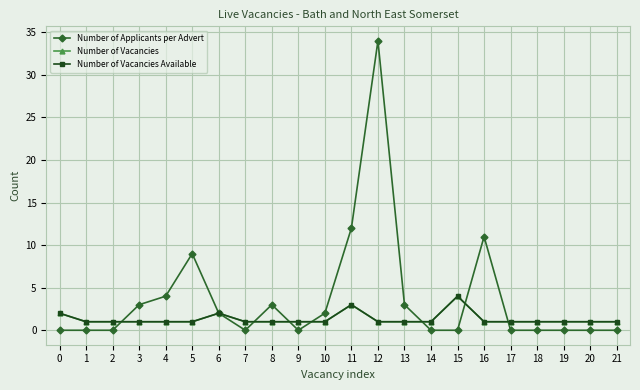

True or false: Number of Vacancies Available has a value of 3 at 11.

True